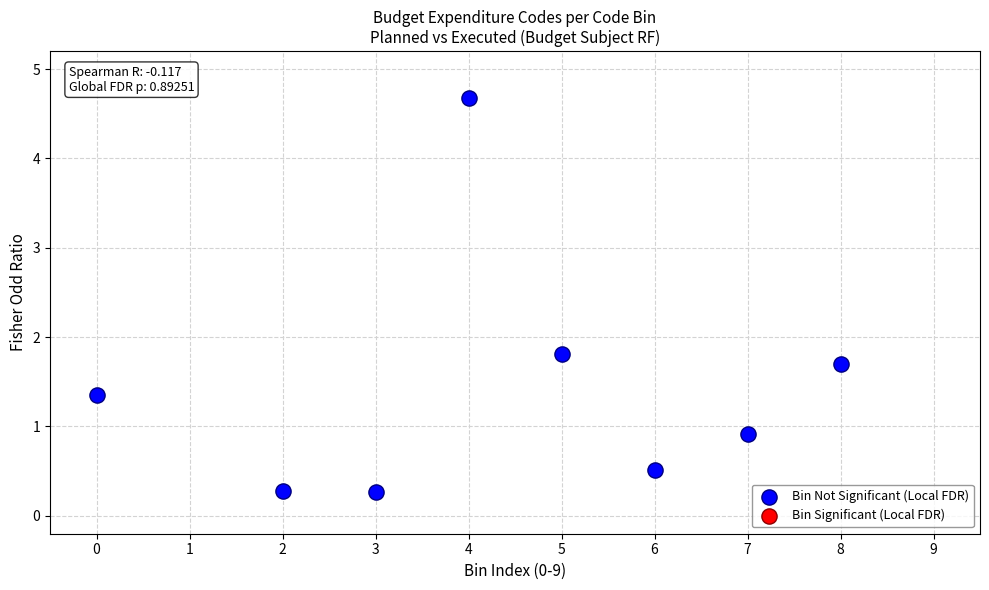

What is the average Y value?

1.4